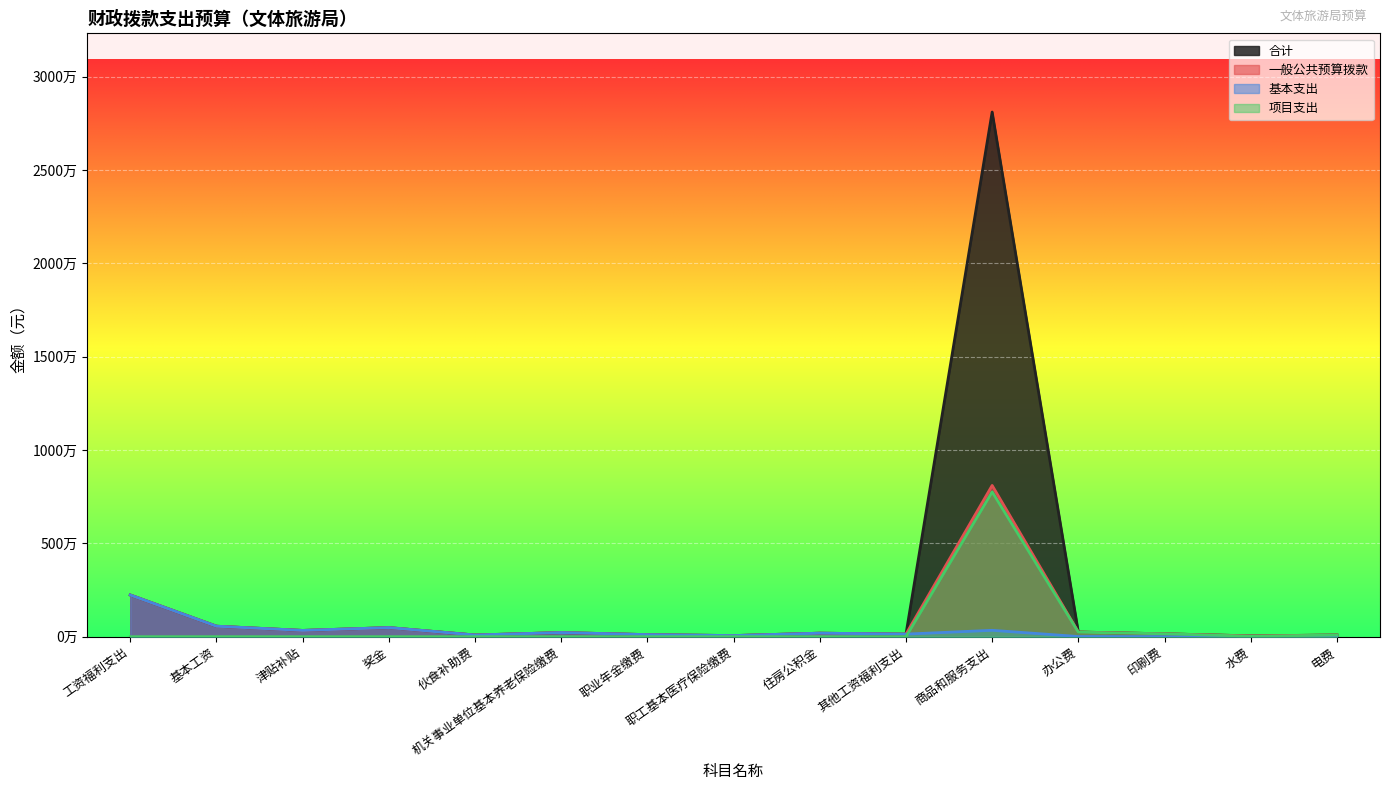

What is the label of the 7th point from the right?

住房公积金